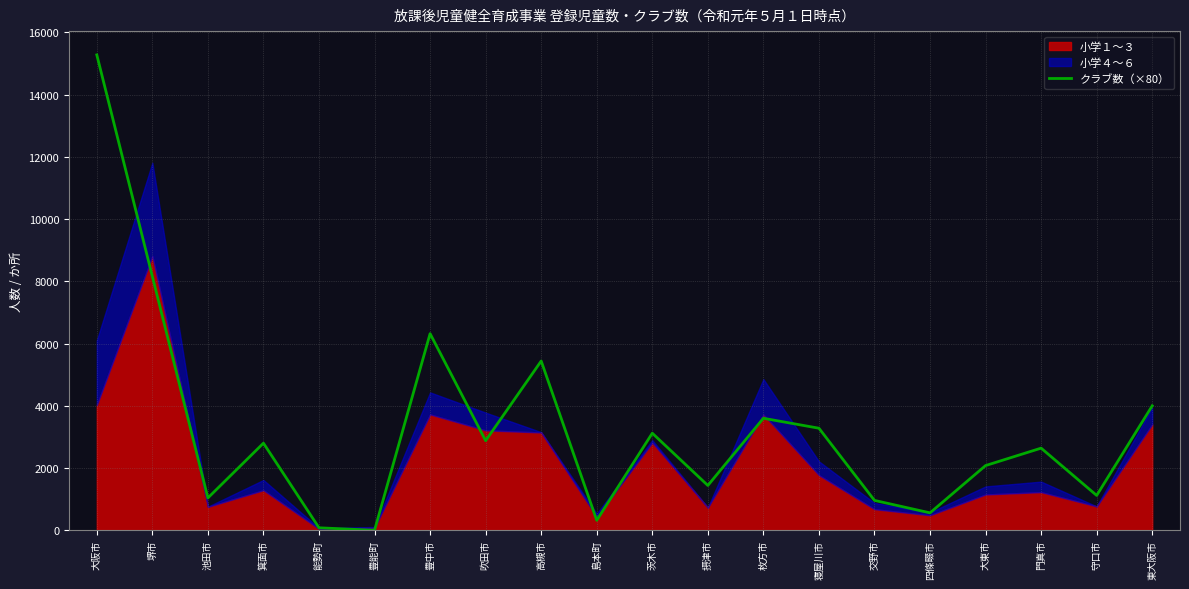

What is the approximate value at 門真市, to the nearest 50?

2650